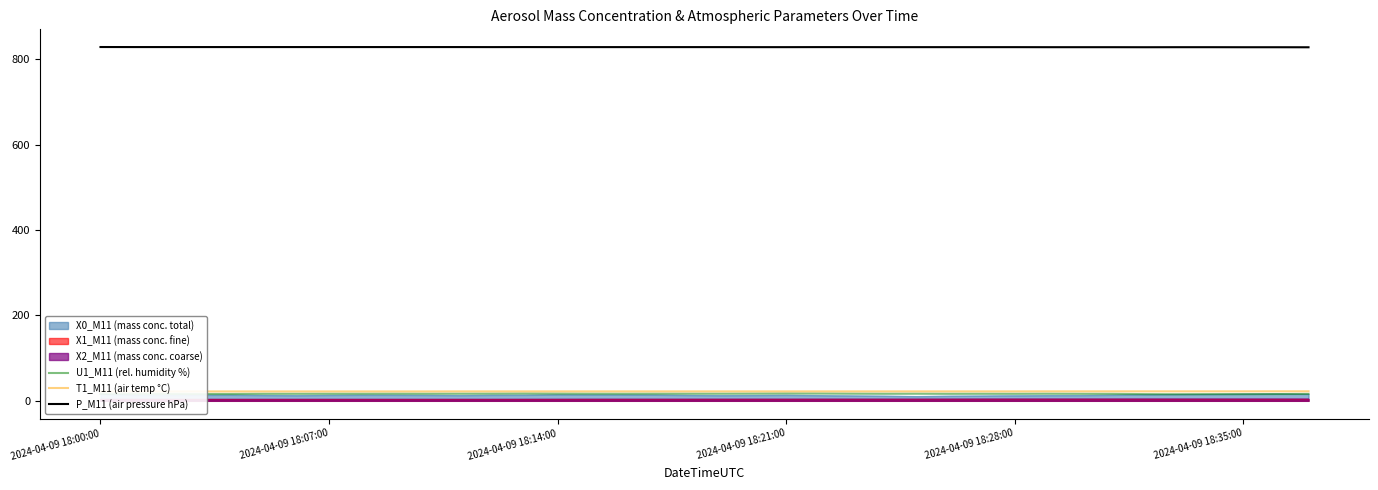

True or false: X0_M11 (mass conc. total) and P_M11 (air pressure hPa) intersect in this chart.

False